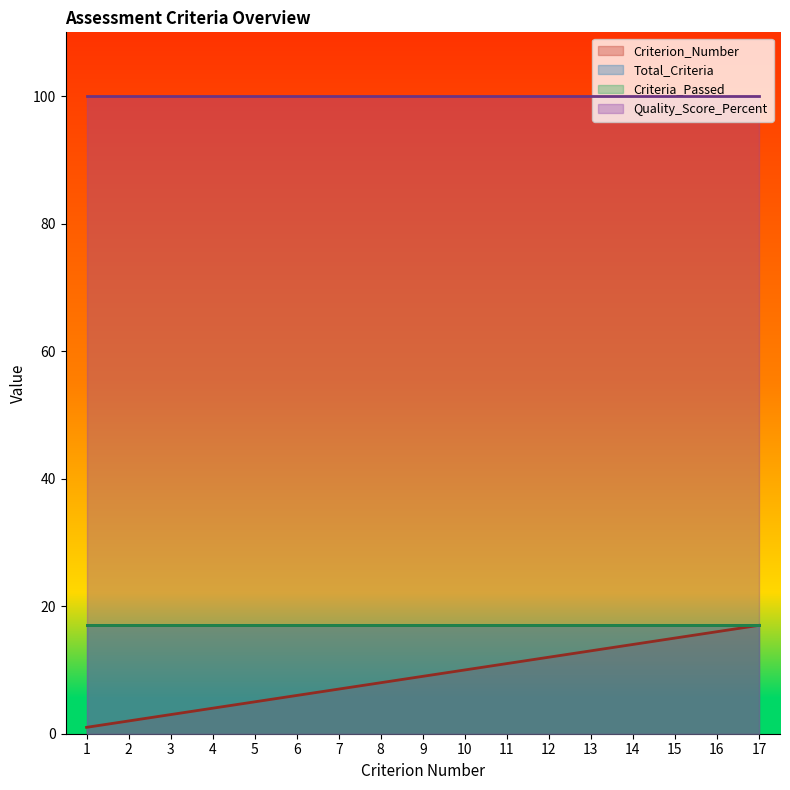

Does the chart display data point markers on the line(s)?

No